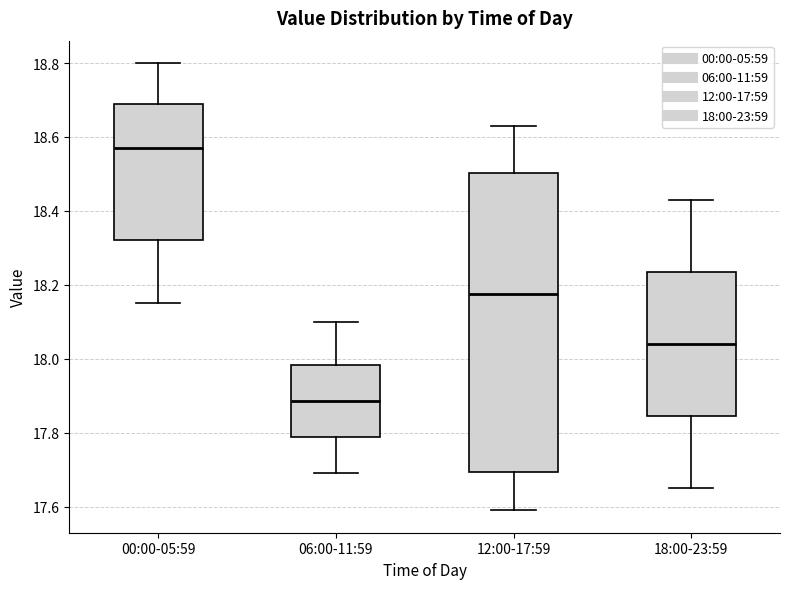

Reading left to right, transcribe this box plot: for each box, give where its median line is, the range the box spans, and where its two whiskers end, as read against the y-axis. The values are not printed on the chart, so give them approximately, as read against the axis.

00:00-05:59: median 18.58, box 18.32 to 18.70, whiskers 18.16 to 18.80
06:00-11:59: median 17.88, box 17.78 to 17.98, whiskers 17.70 to 18.10
12:00-17:59: median 18.18, box 17.70 to 18.50, whiskers 17.60 to 18.64
18:00-23:59: median 18.04, box 17.84 to 18.24, whiskers 17.66 to 18.44